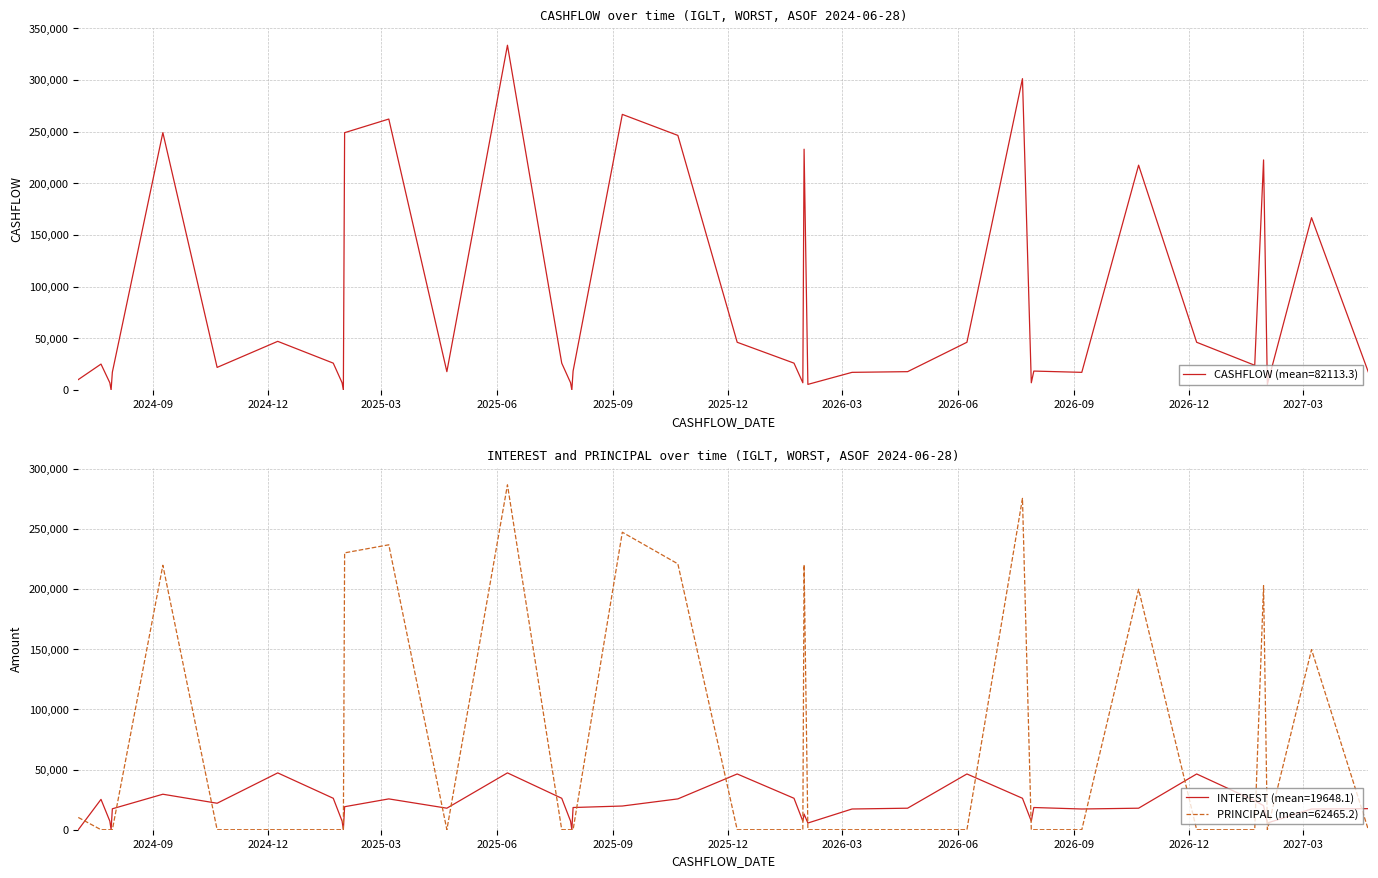

What is the label of the 35th point from the right?

2024-09-09